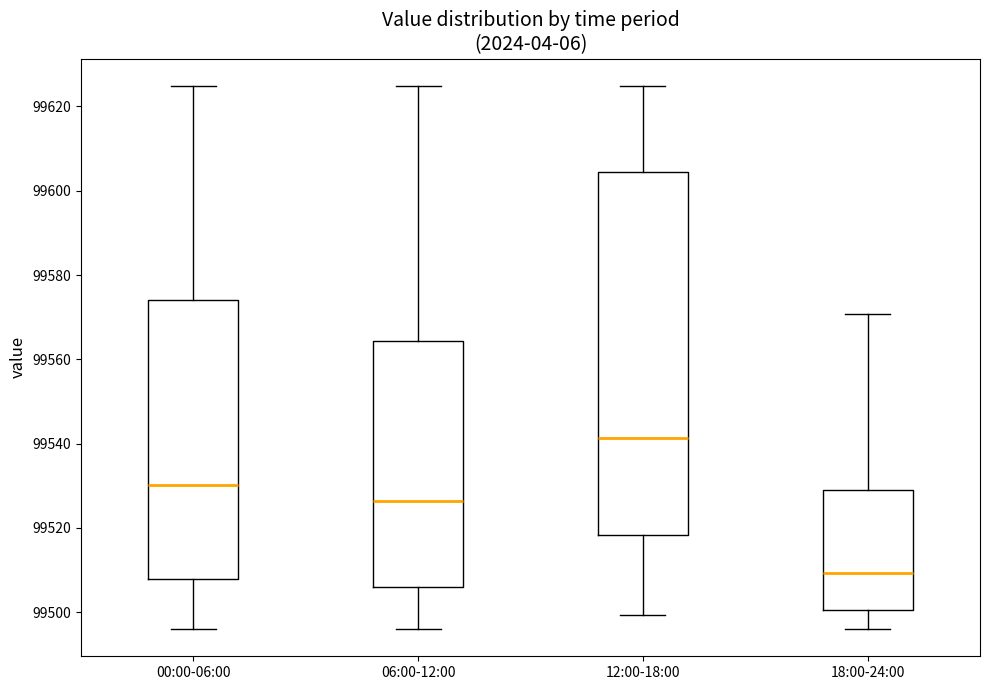

Reading left to right, transcribe this box plot: for each box, give where its median line is, the range the box spans, and where its two whiskers end, as read against the y-axis. The values are not printed on the chart, so give them approximately, as read against the axis.

00:00-06:00: median 99530, box 99508 to 99574, whiskers 99496 to 99624
06:00-12:00: median 99526, box 99506 to 99564, whiskers 99496 to 99624
12:00-18:00: median 99542, box 99518 to 99604, whiskers 99500 to 99624
18:00-24:00: median 99510, box 99500 to 99530, whiskers 99496 to 99570